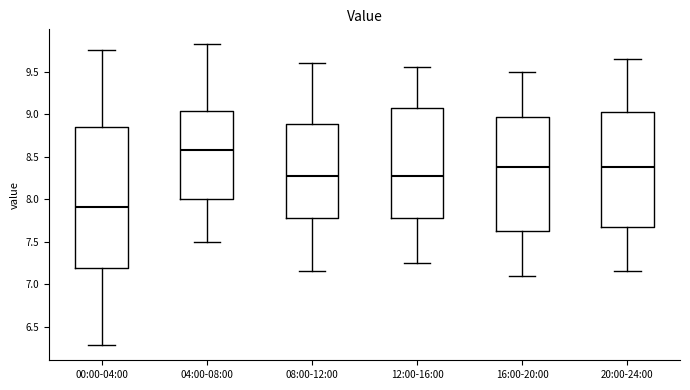

Where is the upper edge of the box for 16:00-20:00 on the y-axis? The values are not printed on the chart, so give them approximately, as read against the axis.

8.95